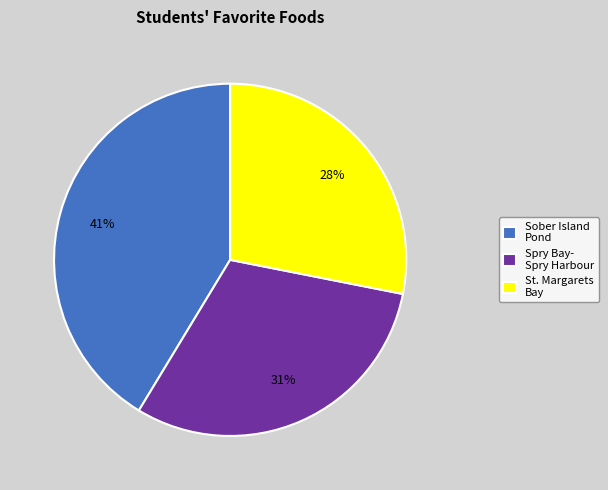

To the nearest percent, what is the difference between the largest and smallest slice percentages?

13%